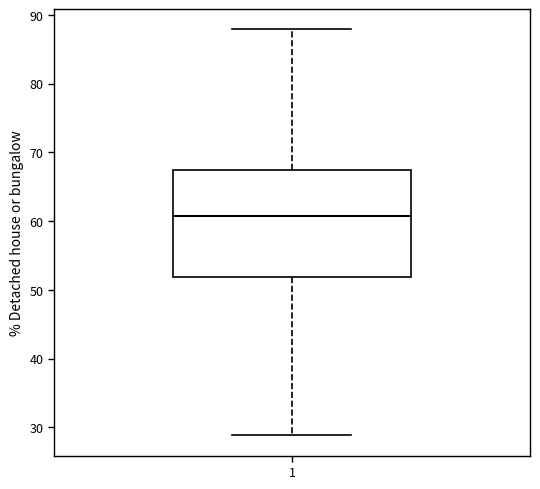

Read this box plot against the y-axis: the position of the median line, the range covered by the box, and the ends of both whiskers. The values are not printed on the chart, so give them approximately, as read against the axis.

median 61, box 52 to 67, whiskers 29 to 88